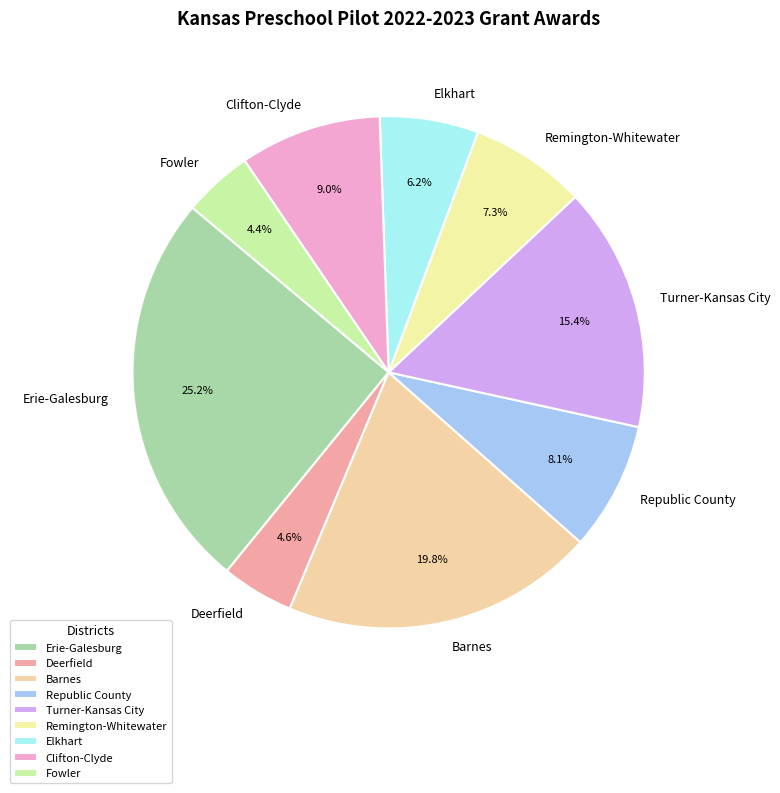

Which category has the biggest portion of the pie?

Erie-Galesburg